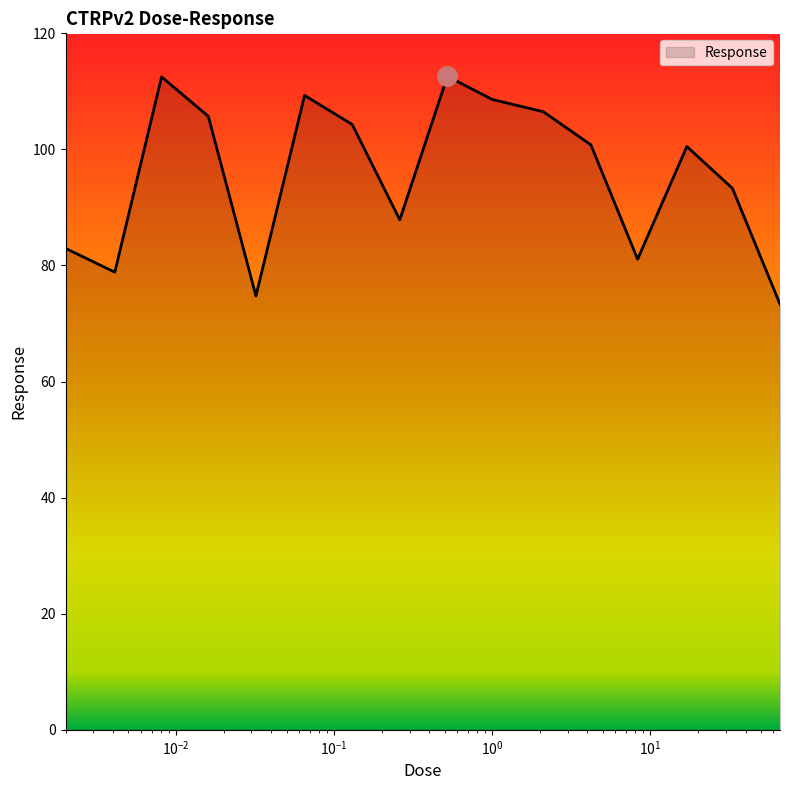

True or false: the data has more than 0 interior local peaks.

True